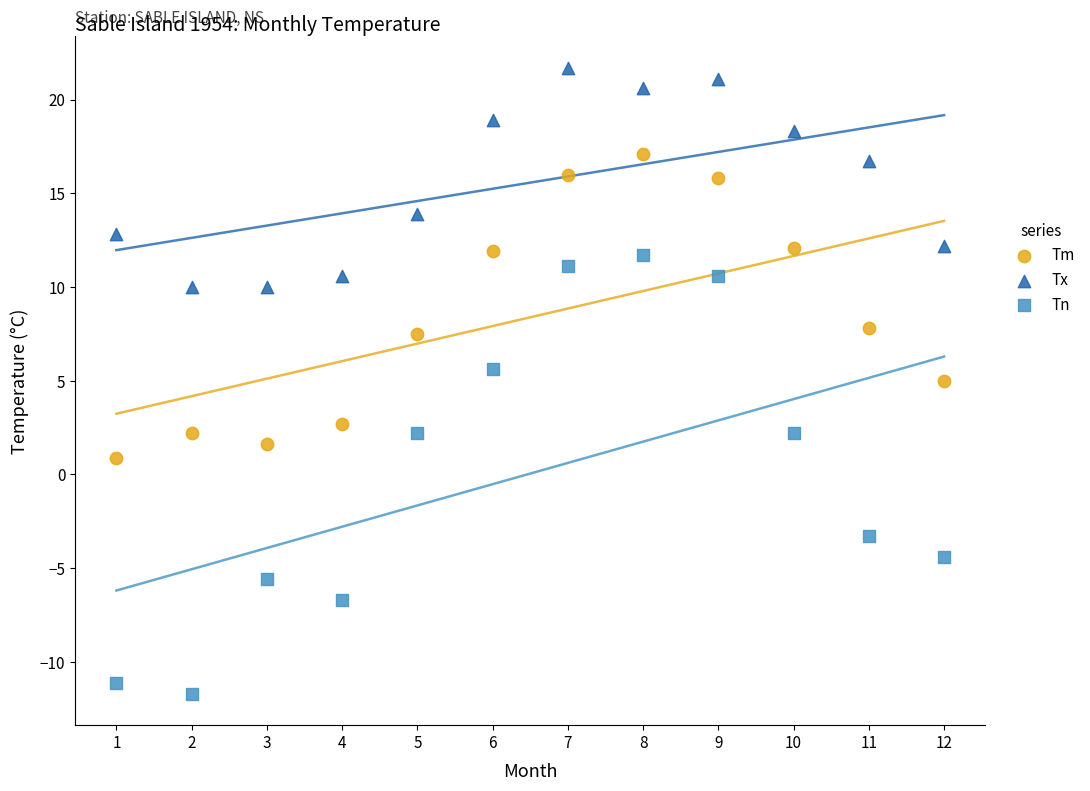

Across all data points, what is the range of Y values (max minus min)?

33.4